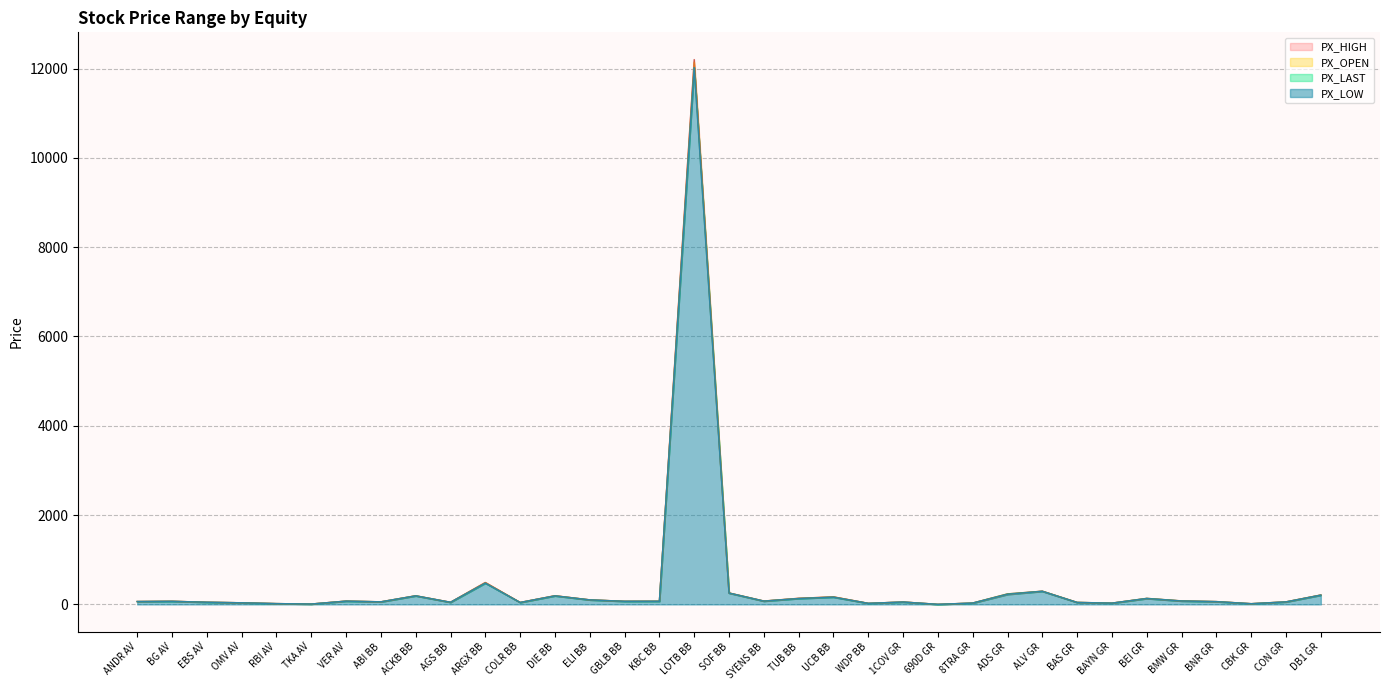

Where is PX_OPEN nearest to the value 6070?

ARGX BB